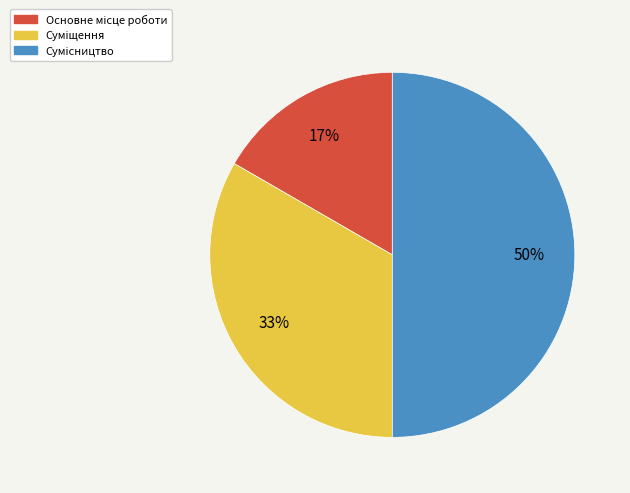

To the nearest percent, what is the difference between the largest and smallest slice percentages?

33%